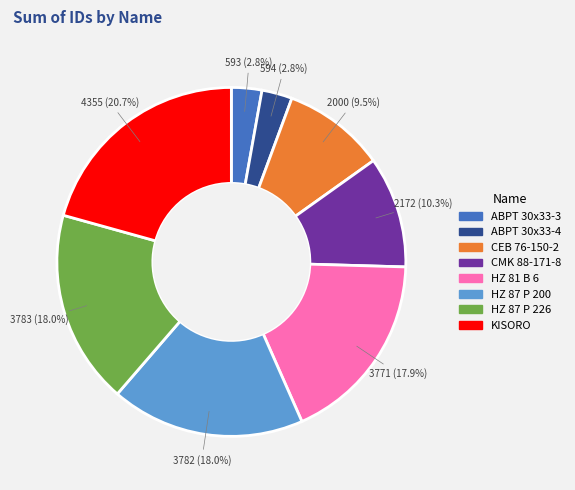

Does HZ 87 P 226 represent more than half of the total?

No